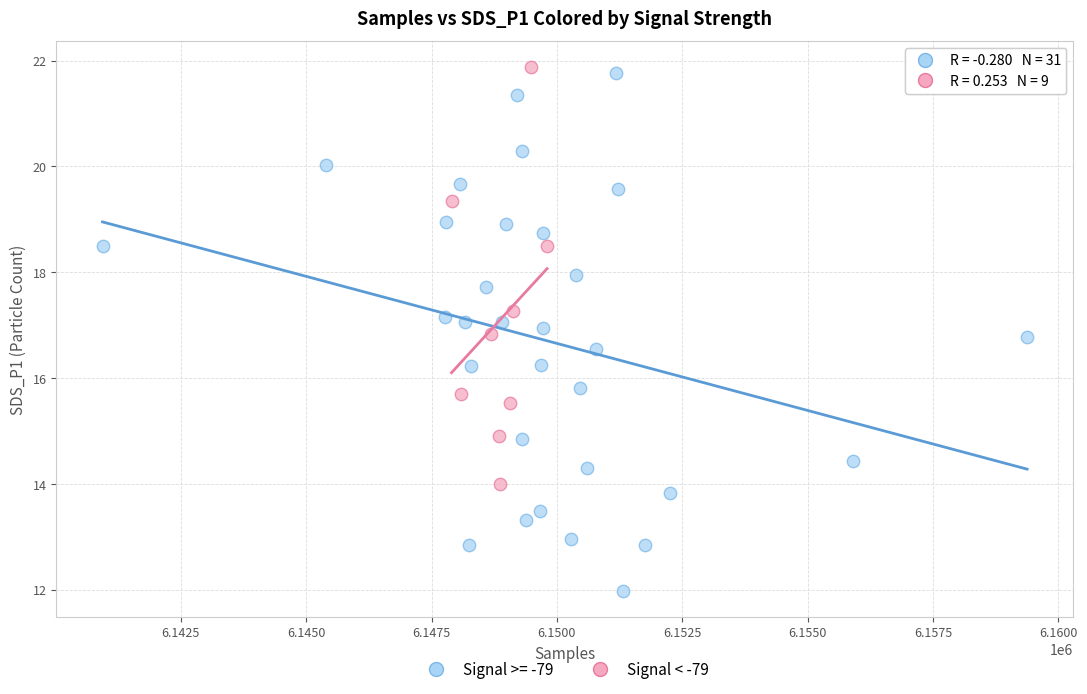

Which series has the widest spread of Y values?

Signal >= -79